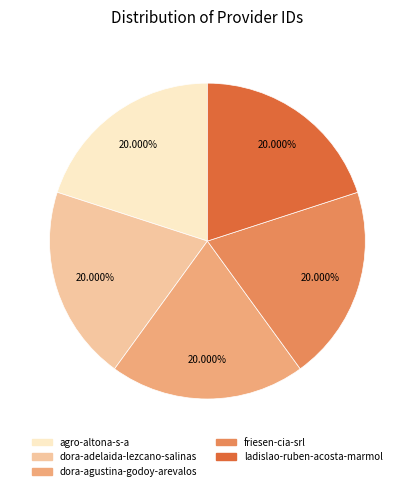

Is there a majority slice in this chart?

No